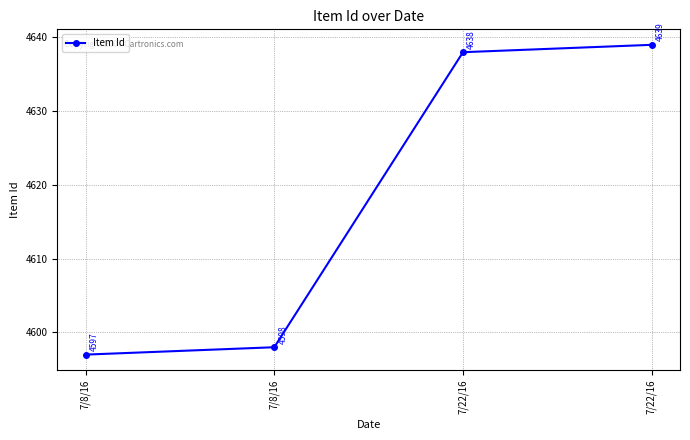

What is the change in value from 7/8/16 to 7/22/16?

+41